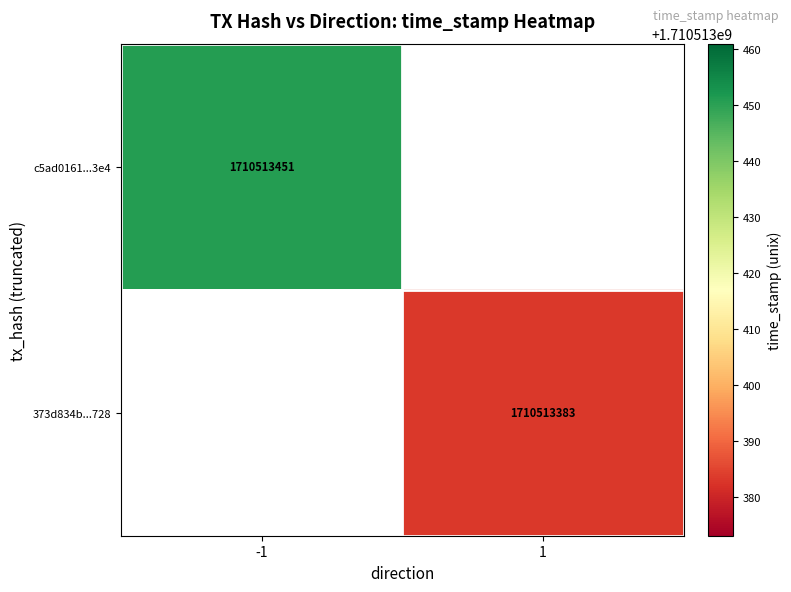

Reading left to right, transcribe all the data shown in this chart.

c5ad0161311b935a6f6e89c5c340fd40016c3e4: -1	1710513451
373d834b5836c98436f09f884b99188270e1728: 1	1710513383